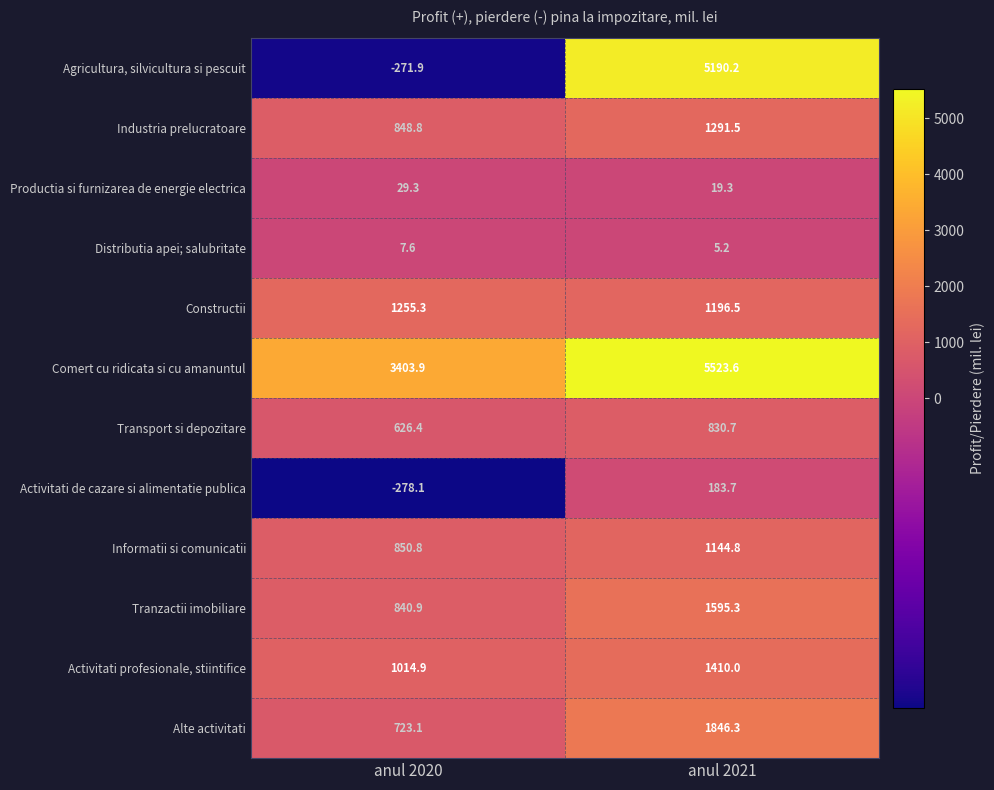

Reading right to left, what are all the values shown in this chart?

Agricultura, silvicultura si pescuit: anul 2021=5190.2	anul 2020=-271.9
Industria prelucratoare: anul 2021=1291.5	anul 2020=848.8
Productia si furnizarea de energie electrica: anul 2021=19.3	anul 2020=29.3
Distributia apei; salubritate: anul 2021=5.2	anul 2020=7.6
Constructii: anul 2021=1196.5	anul 2020=1255.3
Comert cu ridicata si cu amanuntul: anul 2021=5523.6	anul 2020=3403.9
Transport si depozitare: anul 2021=830.7	anul 2020=626.4
Activitati de cazare si alimentatie publica: anul 2021=183.7	anul 2020=-278.1
Informatii si comunicatii: anul 2021=1144.8	anul 2020=850.8
Tranzactii imobiliare: anul 2021=1595.3	anul 2020=840.9
Activitati profesionale, stiintifice: anul 2021=1410.0	anul 2020=1014.9
Alte activitati: anul 2021=1846.3	anul 2020=723.1